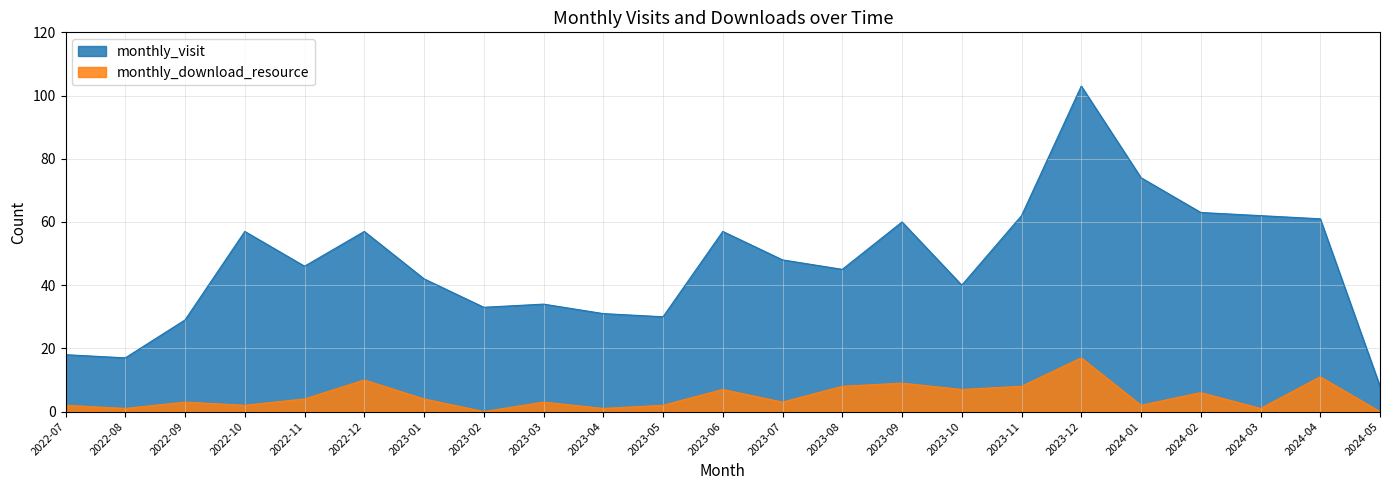

True or false: monthly_download_resource and monthly_visit cross at least once.

False